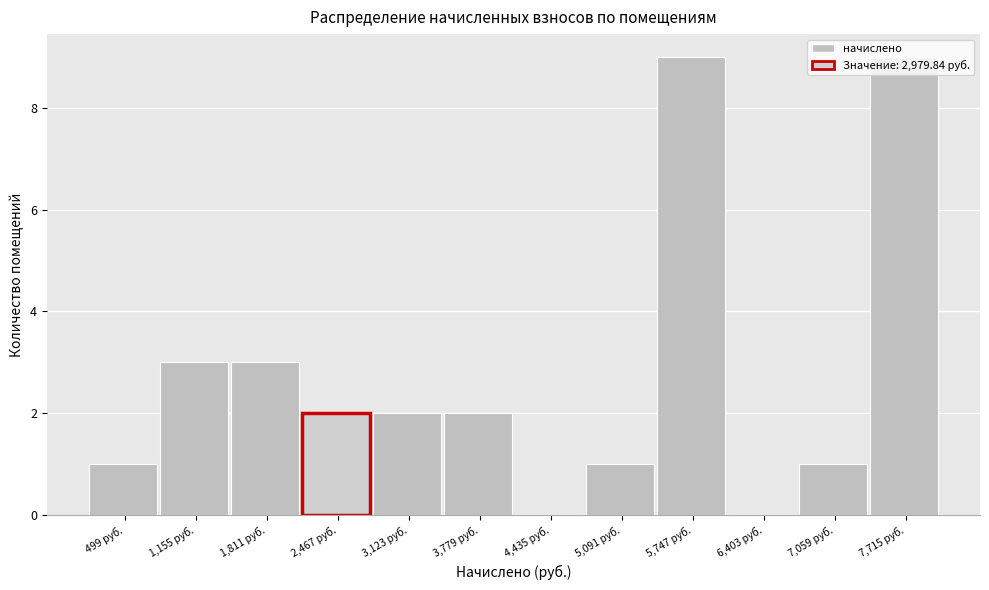

What is the sum of all values?

33